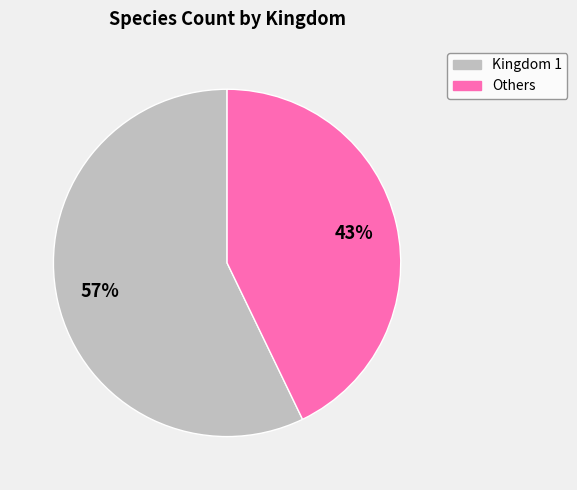

To the nearest percent, what is the average slice percentage?

50%